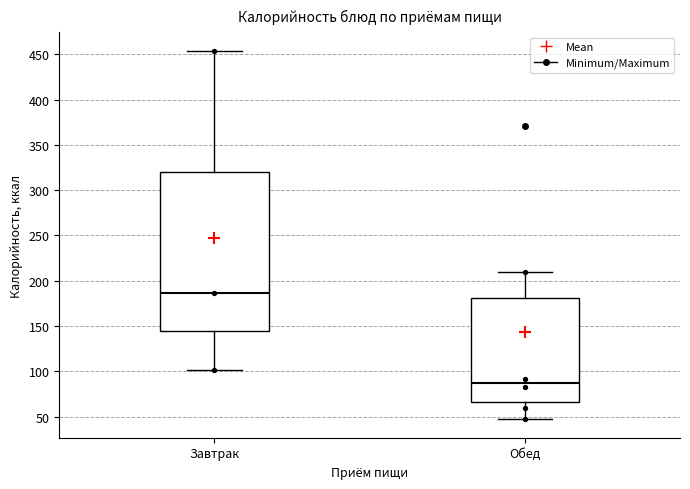

Reading left to right, transcribe this box plot: for each box, give where its median line is, the range the box spans, and where its two whiskers end, as read against the y-axis. The values are not printed on the chart, so give them approximately, as read against the axis.

Завтрак: median 185, box 145 to 320, whiskers 100 to 455
Обед: median 90, box 65 to 180, whiskers 45 to 210